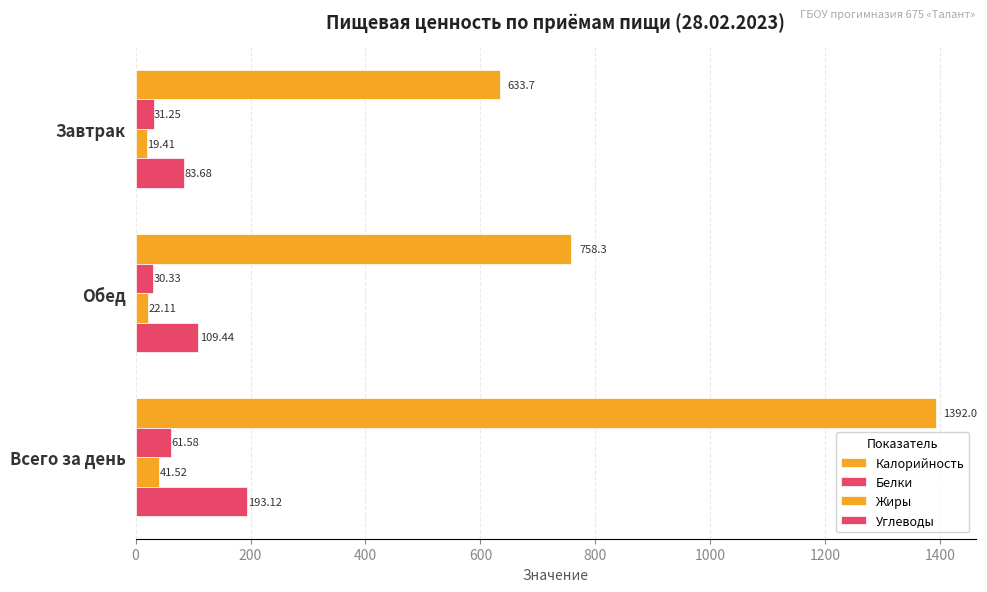

What is the lowest value of the Углеводы series?

83.7